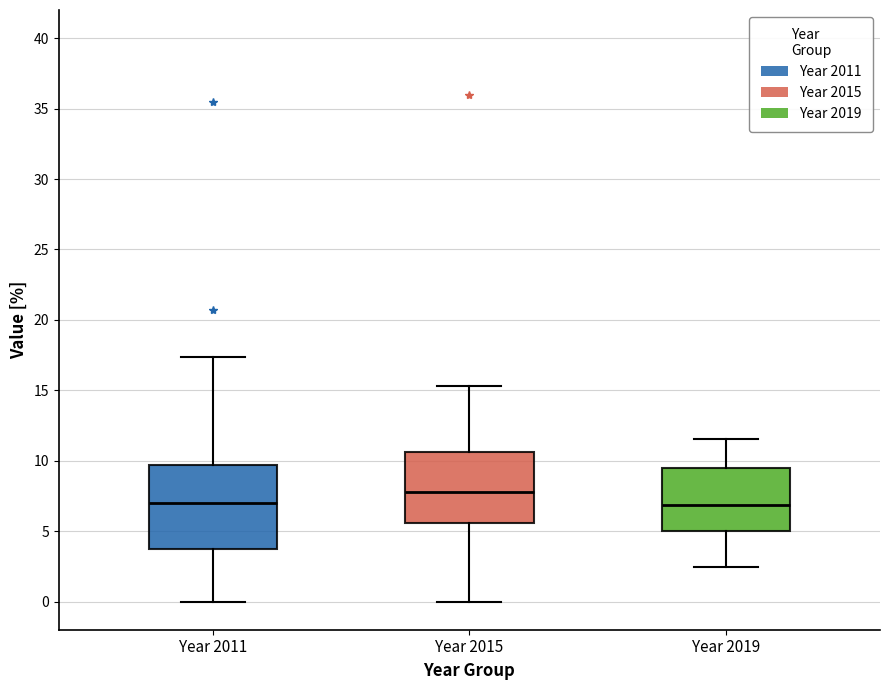

Comparing the boxes themselves (not the whiskers), which one is the tallest?

Year 2011